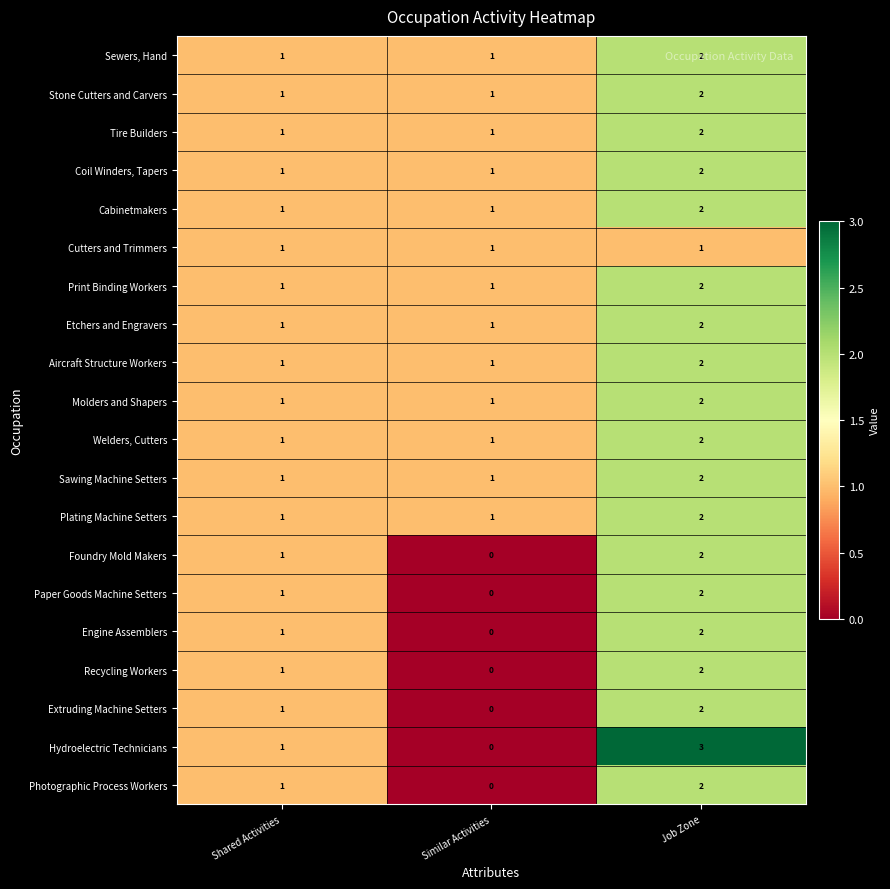

Which series has the widest spread of values?

Hydroelectric Technicians